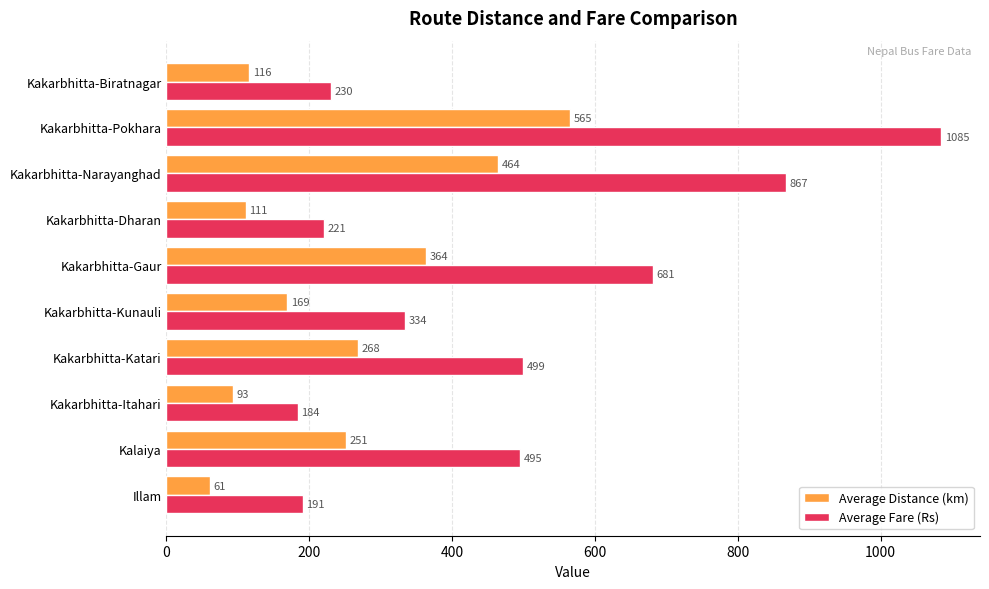

At which category does the chart reach its peak across all series?

Kakarbhitta-Pokhara